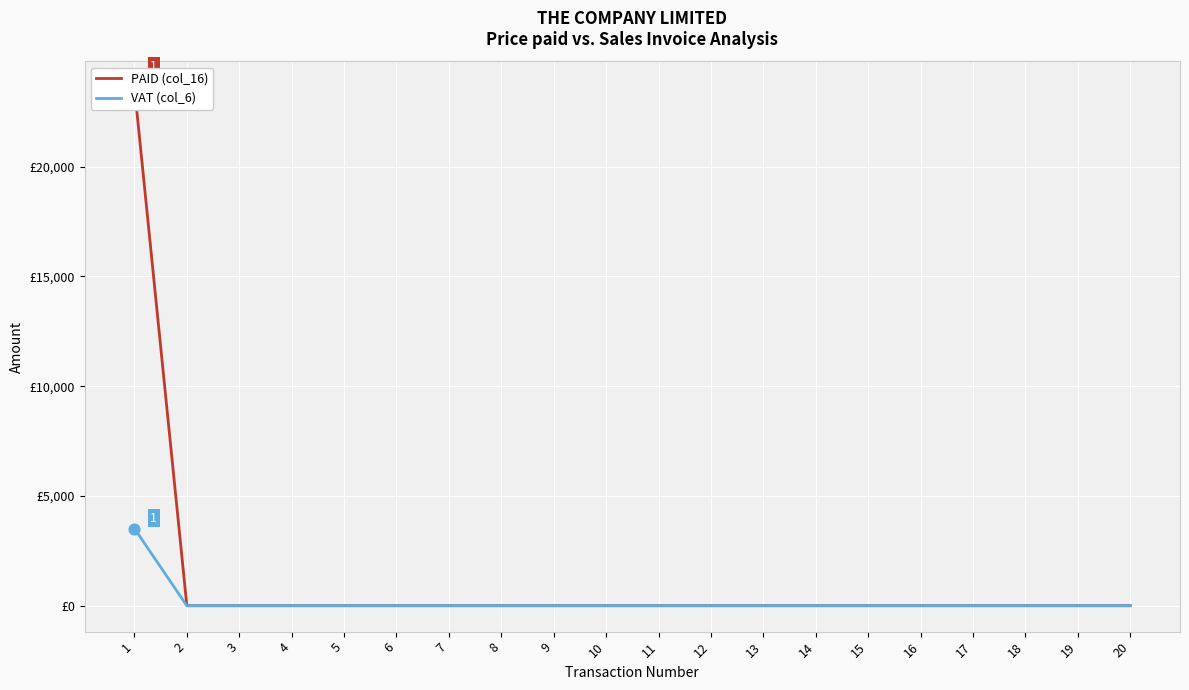

At which category is the sum across all series the highest?

1